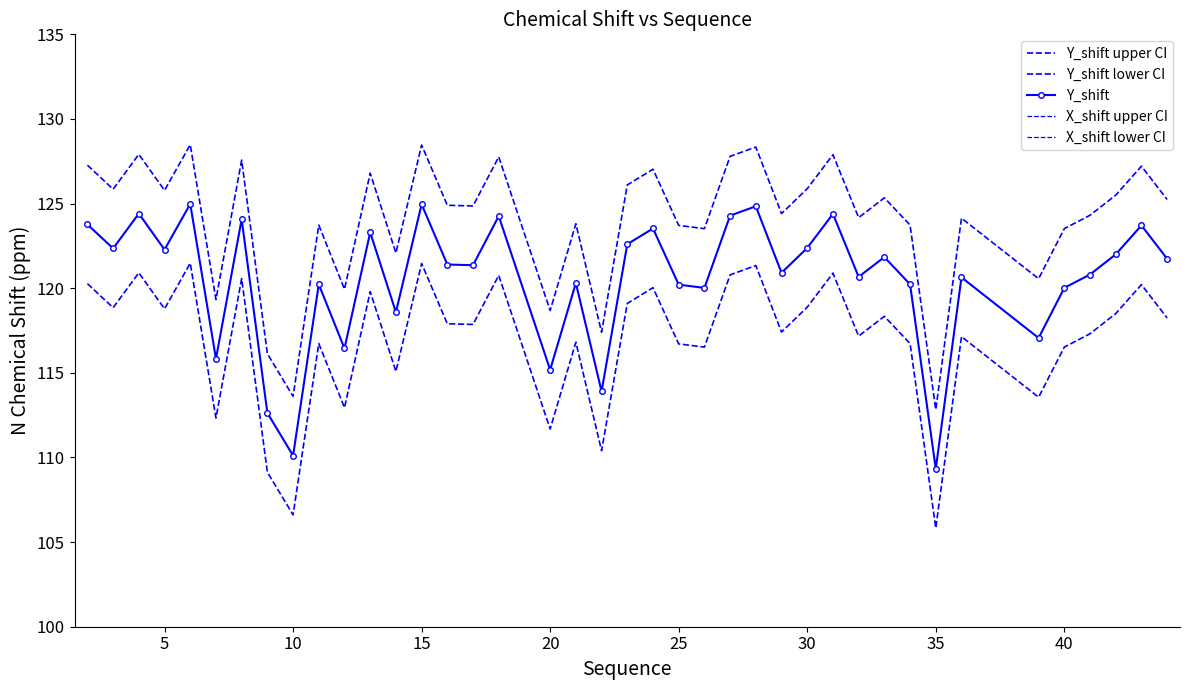

What are all the series names shown in the legend?

Y_shift upper CI, Y_shift lower CI, Y_shift, X_shift upper CI, X_shift lower CI